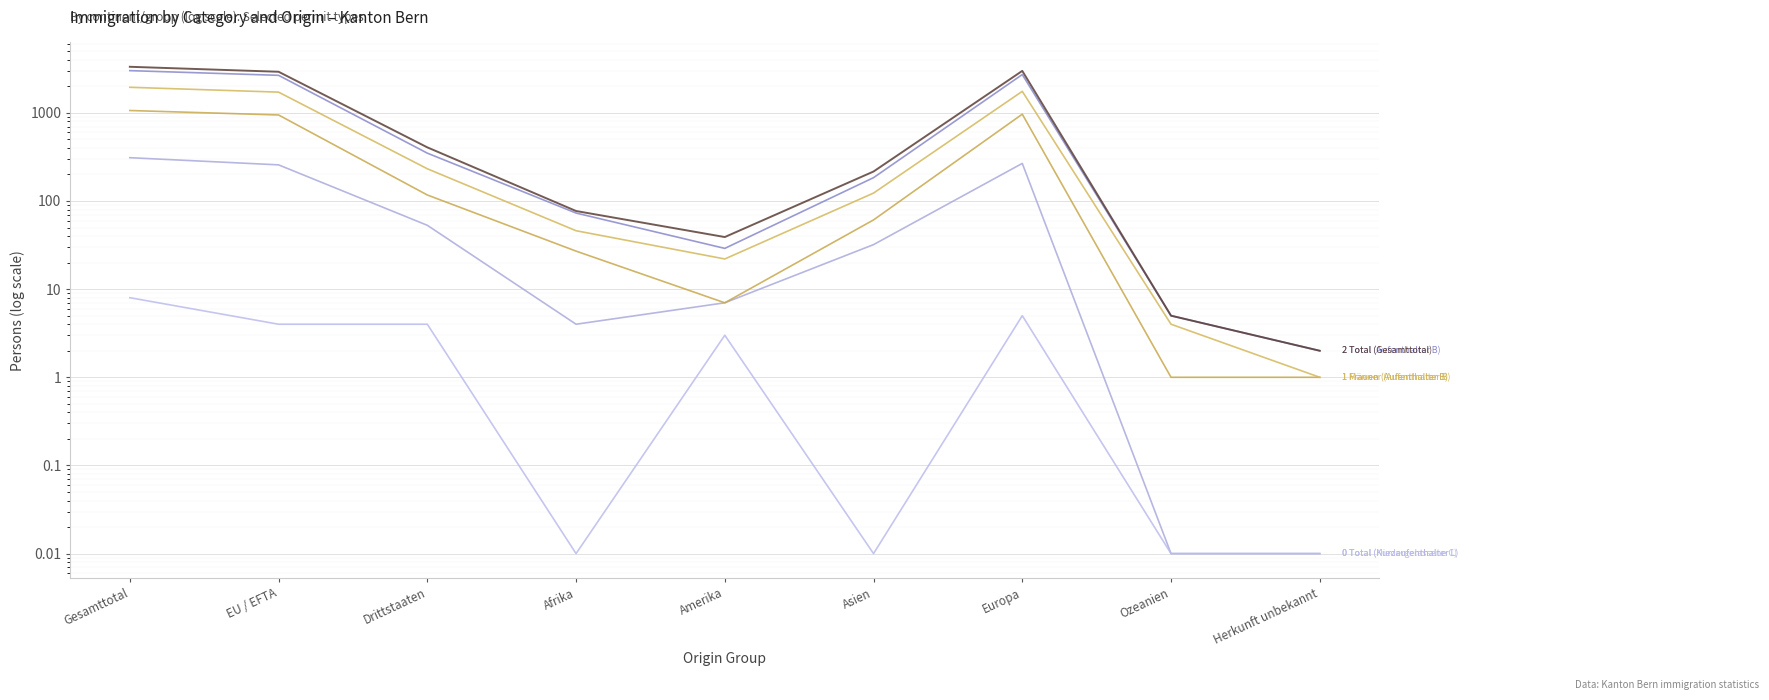

Which series has the largest range (max minus min)?

Total (Gesamttotal)